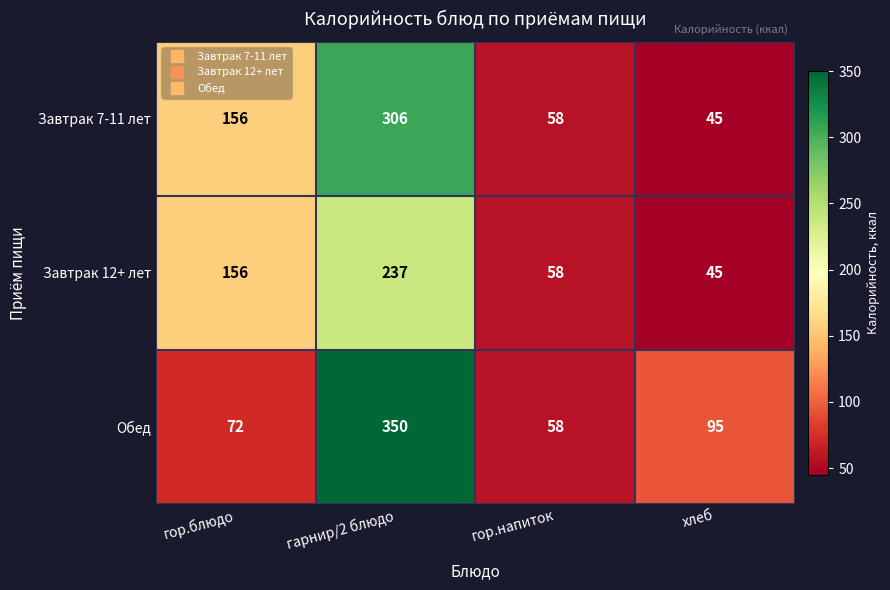

What is the difference between the maximum and minimum values in the Обед series?

292